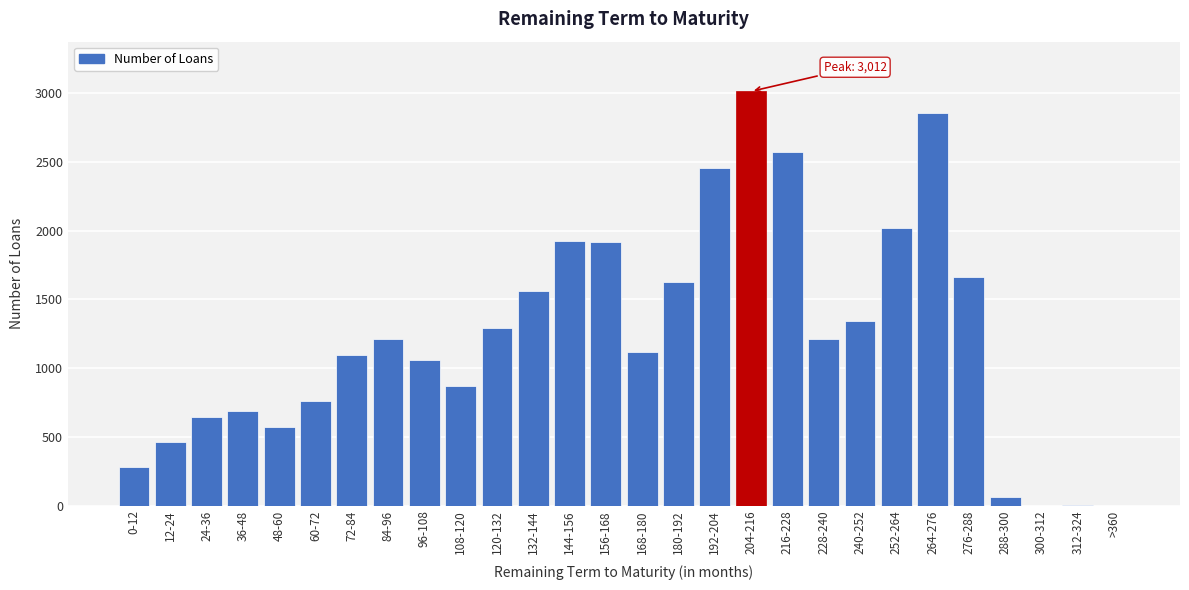

Which category has the highest value across all series?

204-216